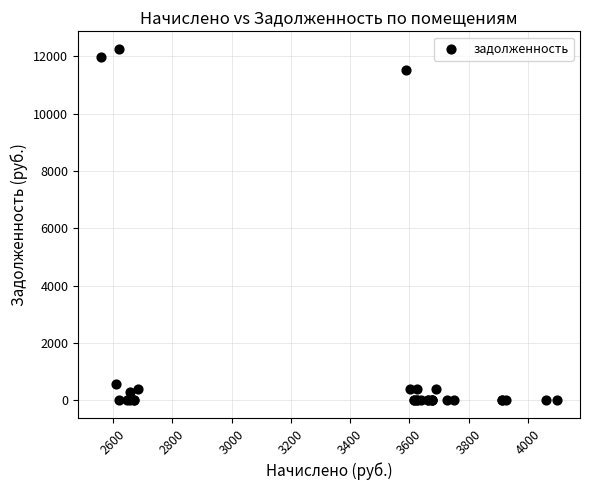

What Y value in the scatter plot is closest to 6127?

11502.2